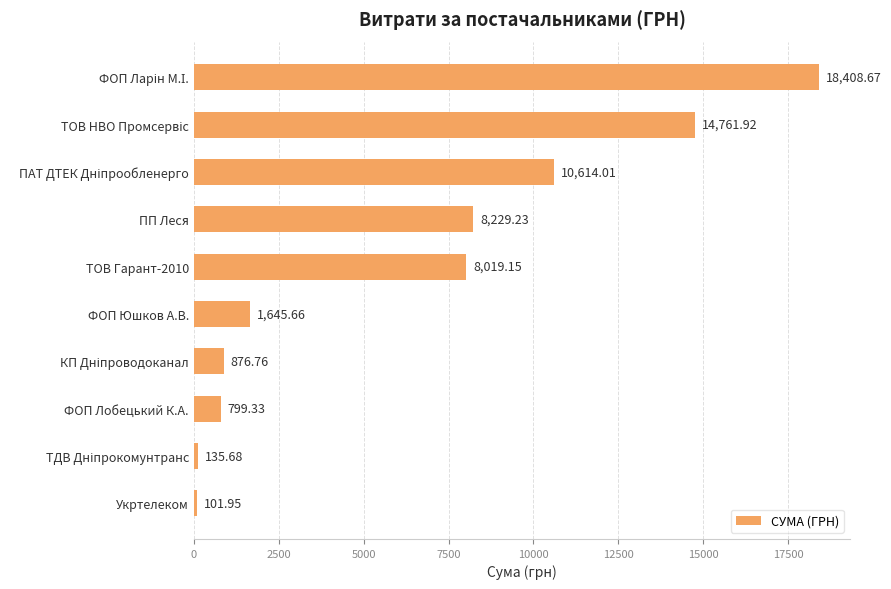

What is the difference between the maximum and minimum values?

18306.7